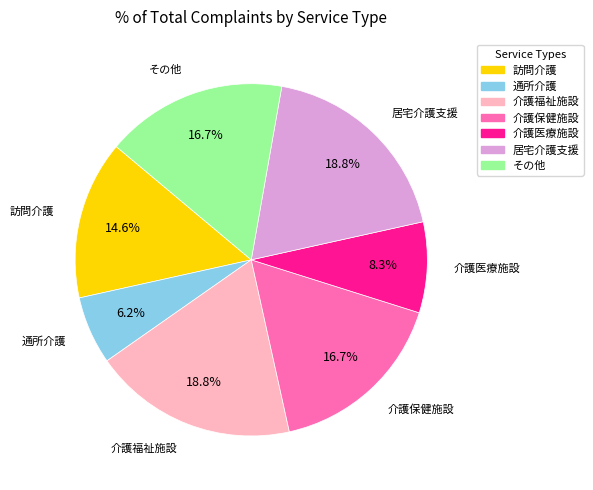

Is there a majority slice in this chart?

No